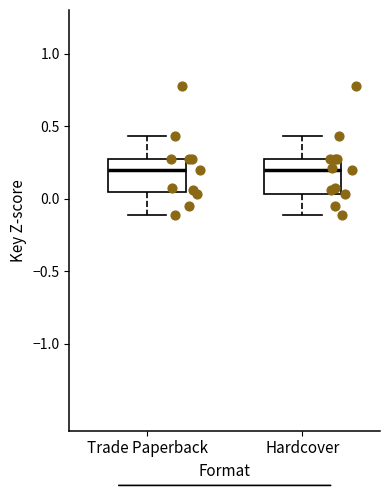

Reading left to right, transcribe this box plot: for each box, give where its median line is, the range the box spans, and where its two whiskers end, as read against the y-axis. The values are not printed on the chart, so give them approximately, as read against the axis.

Trade Paperback: median 0.20, box 0.05 to 0.25, whiskers -0.10 to 0.45
Hardcover: median 0.20, box 0.05 to 0.25, whiskers -0.10 to 0.45